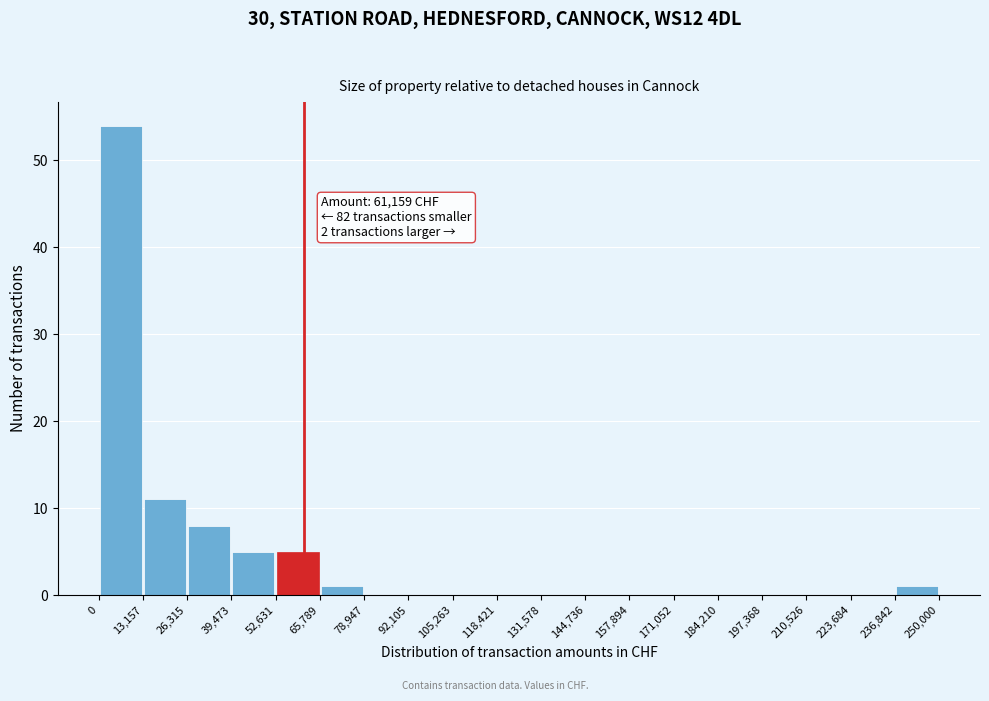

Over which range of the x-axis is the bar tallest?

0 to 13,157